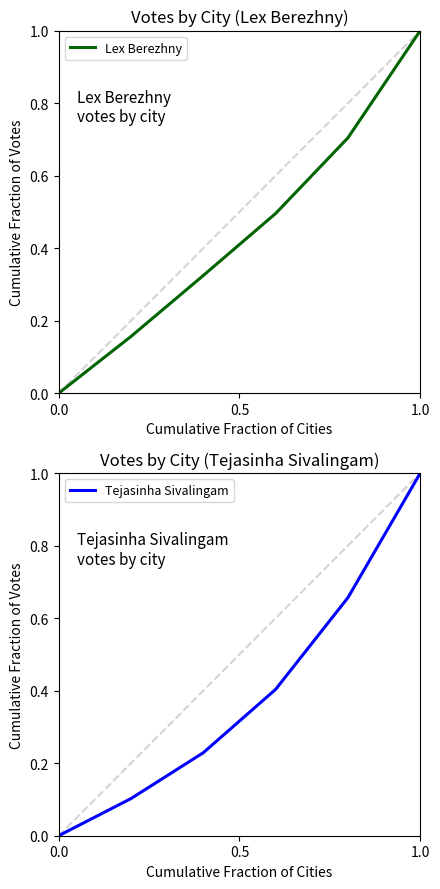

What are all the series names shown in the legend?

Lex Berezhny, Tejasinha Sivalingam